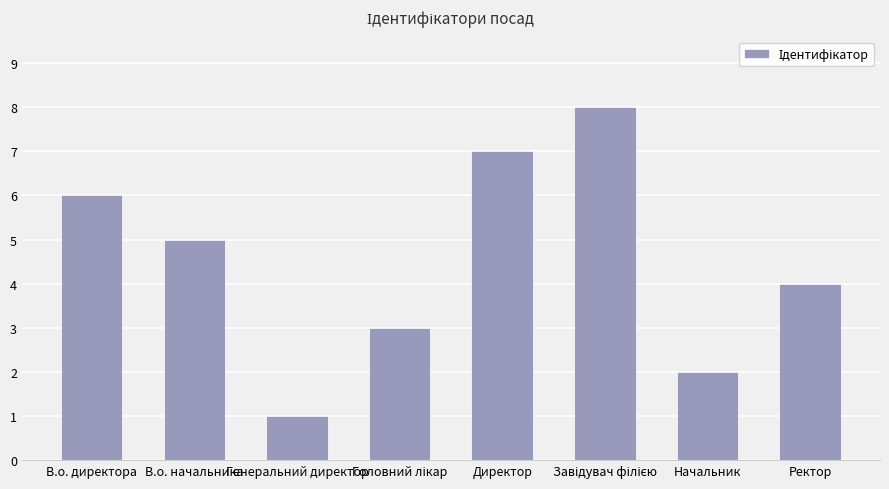

What is the greatest value displayed?

8